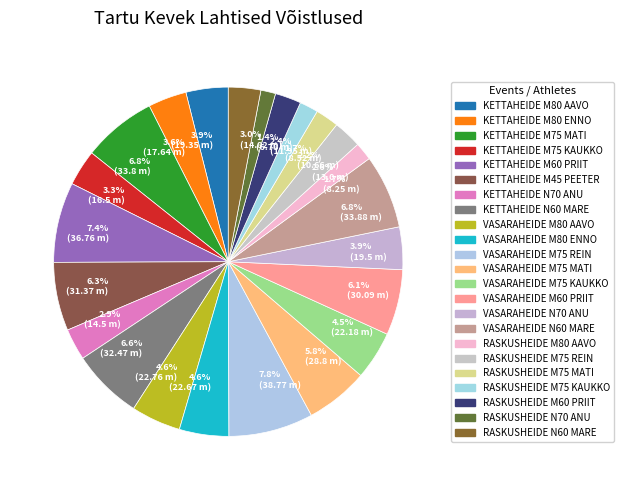

Is there any slice that represents more than half of the pie?

No